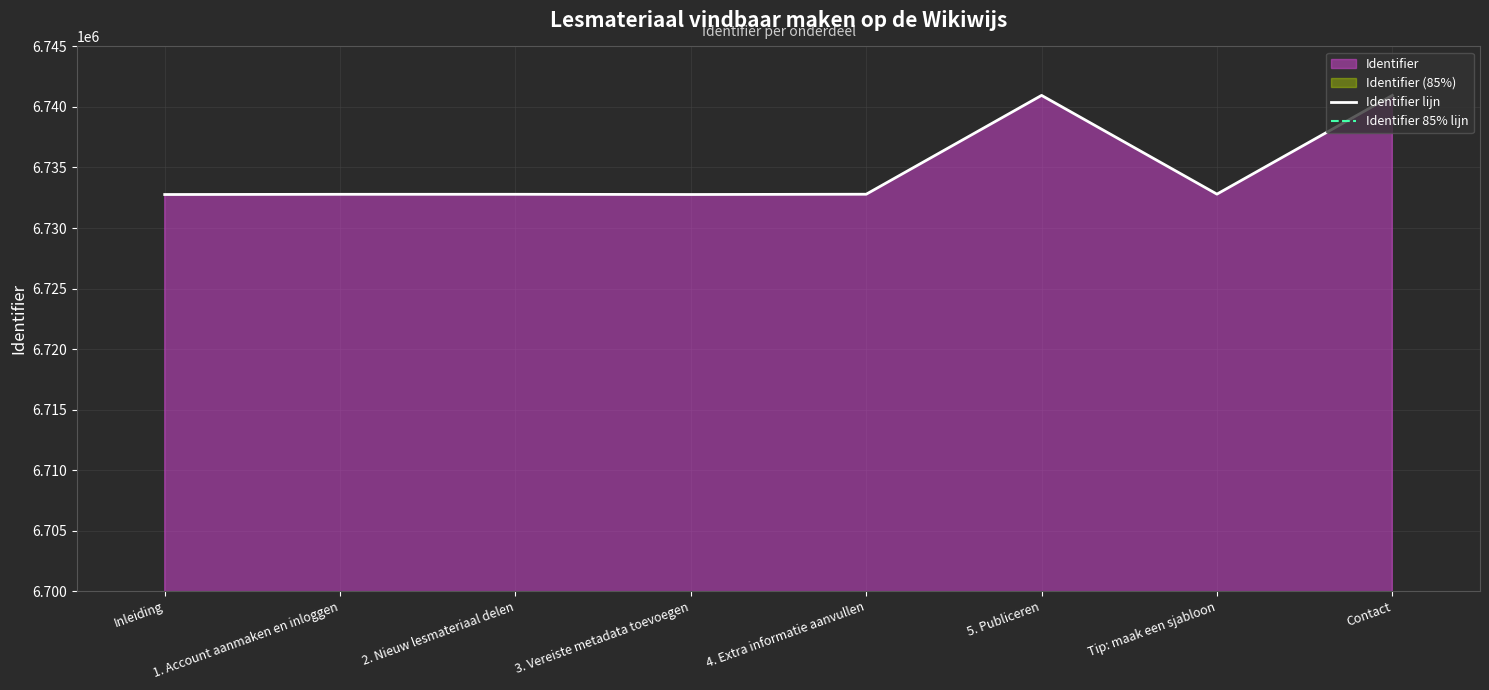

What position from the right is 1. Account aanmaken en inloggen?

7